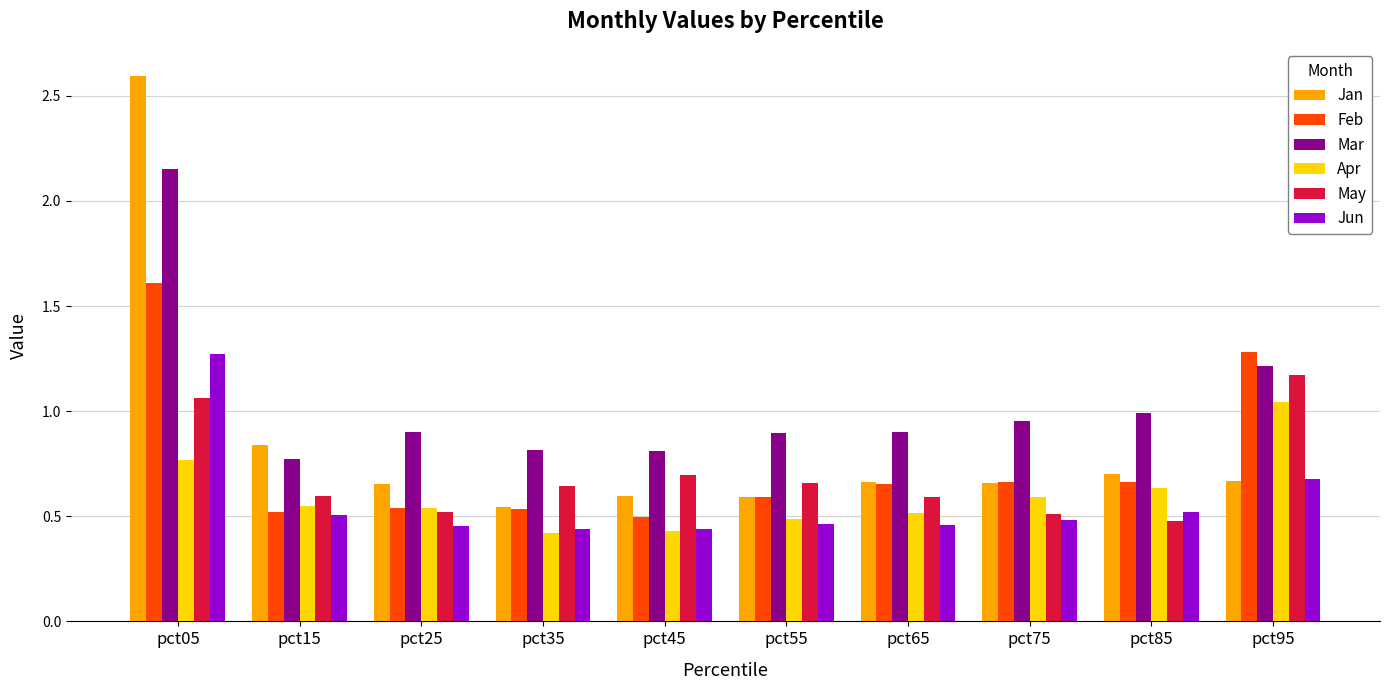

What is the total value across all series at pct55?

3.7